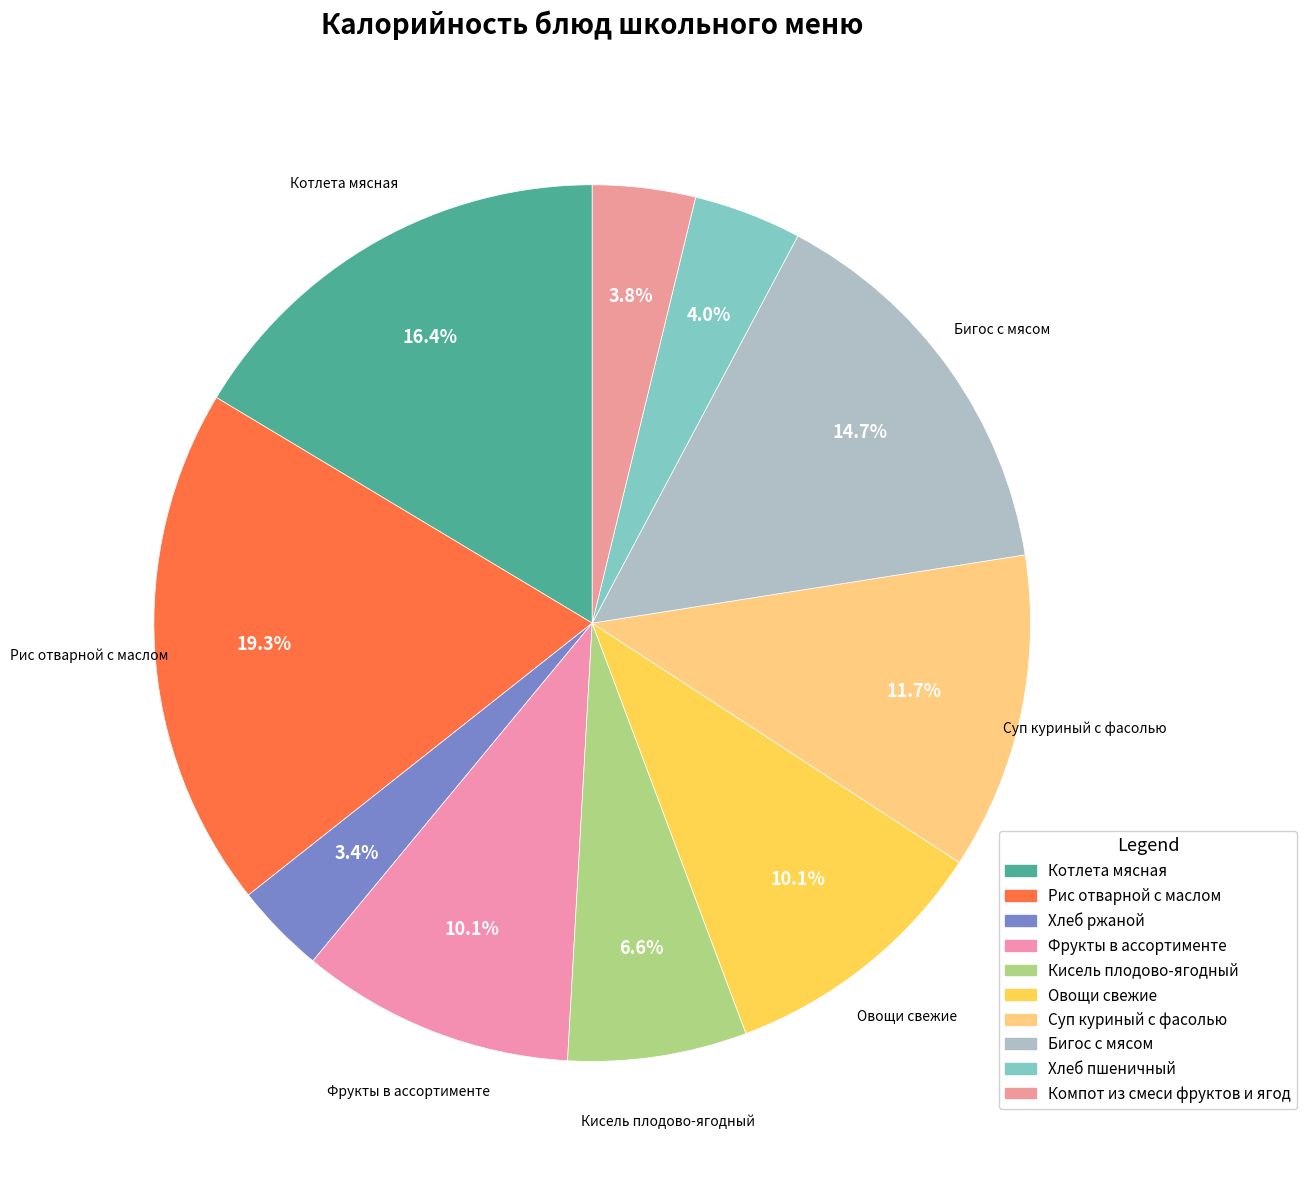

How many slices are in this pie chart?

10